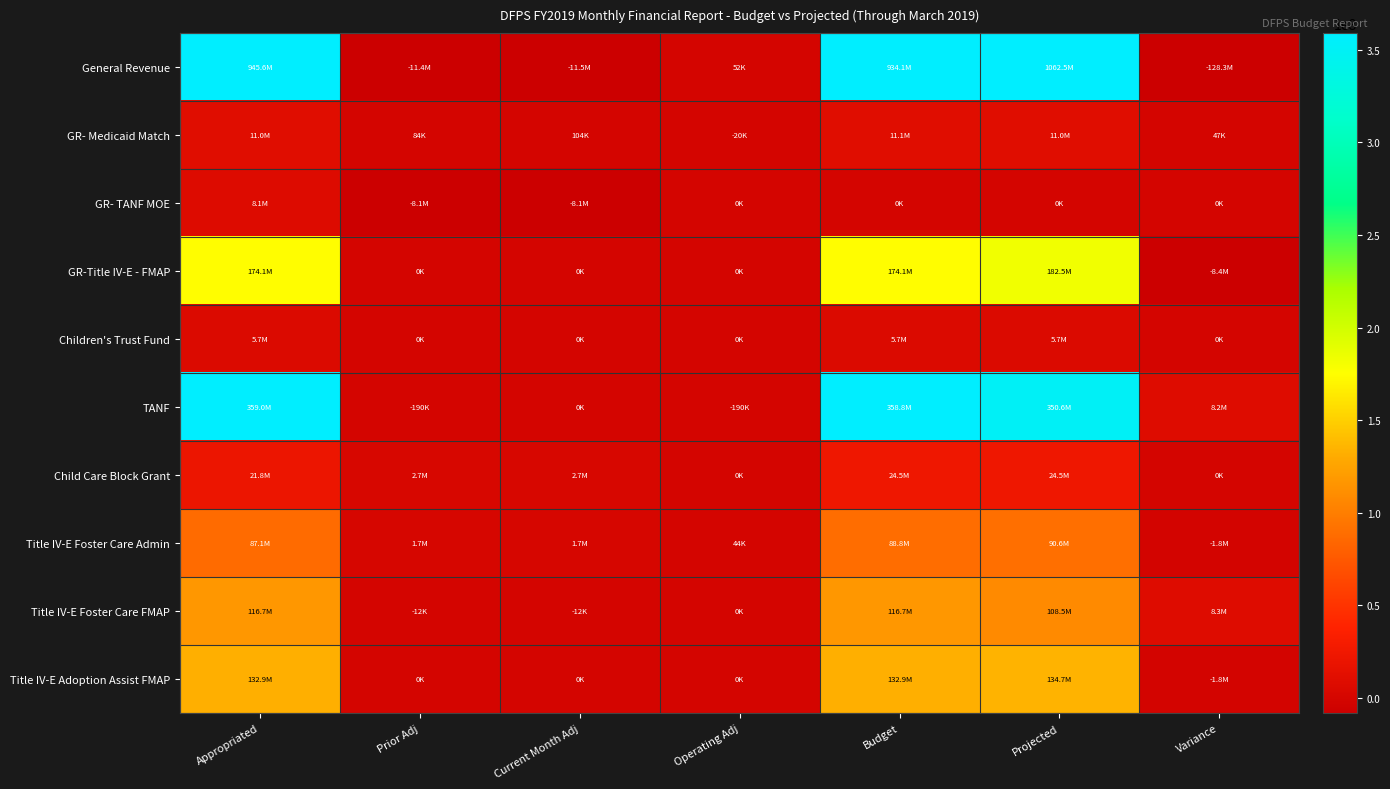

At which category does the chart reach its minimum across all series?

Variance